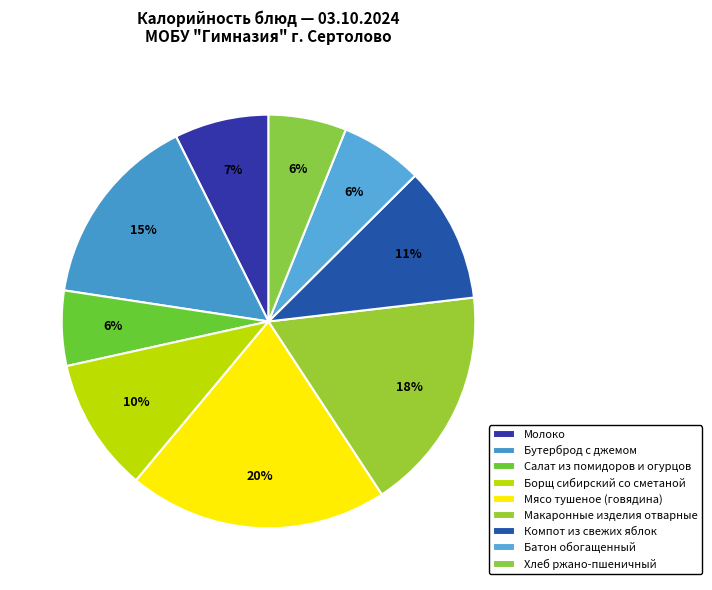

What is the smallest slice in the pie chart?

Салат из помидоров и огурцов